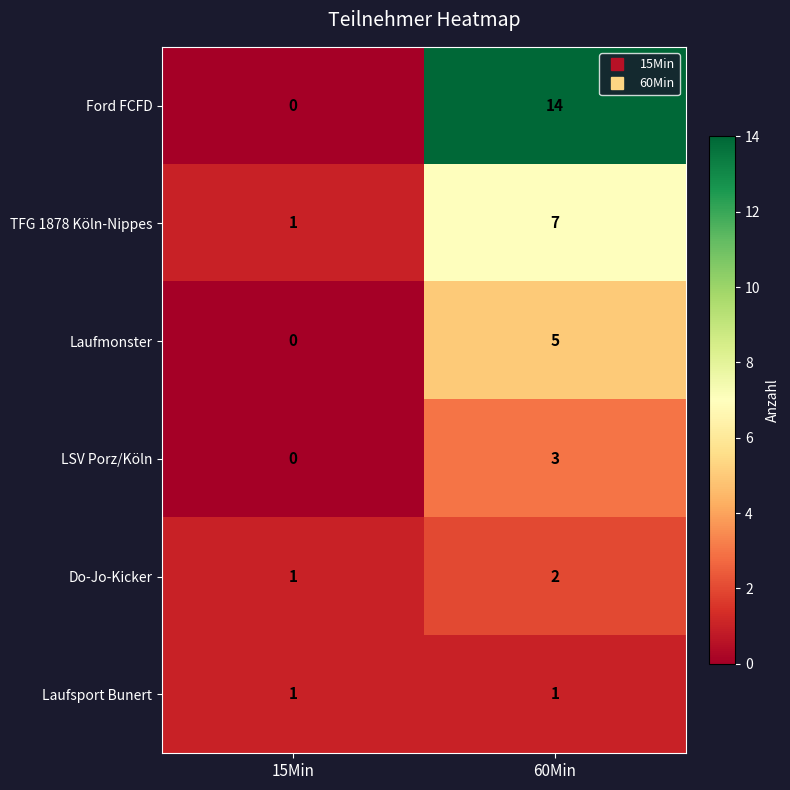

What is the difference between the maximum and minimum values in the Laufmonster series?

5